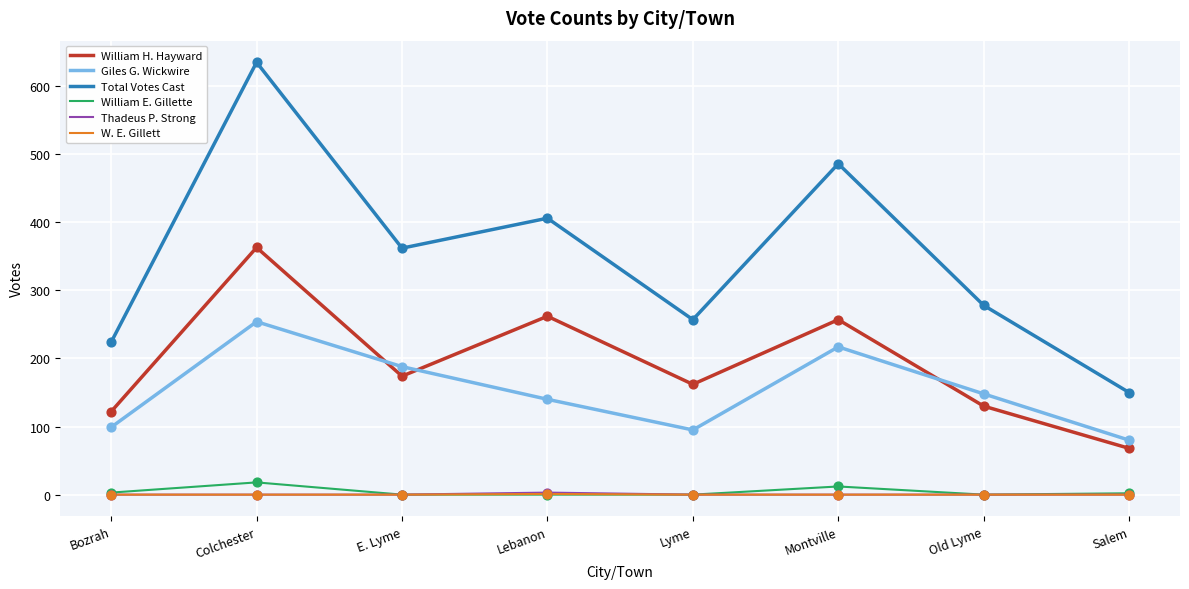

Which series has the largest total across all categories?

Total Votes Cast